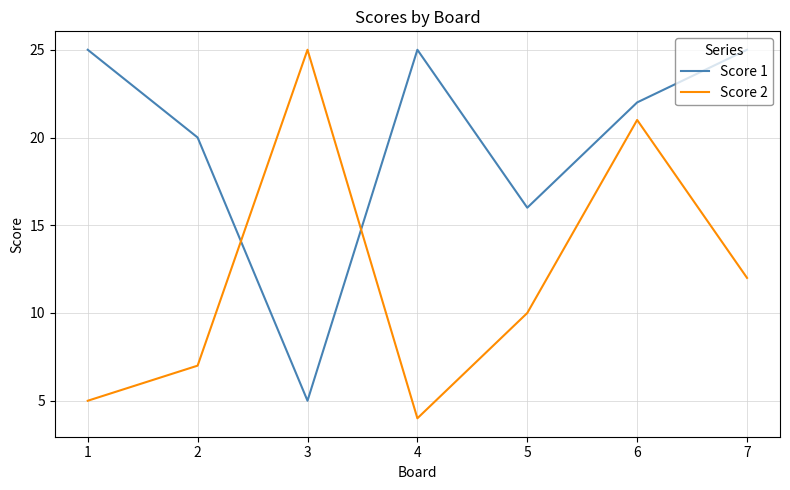

How many intersections are there between Score 1 and Score 2?

2